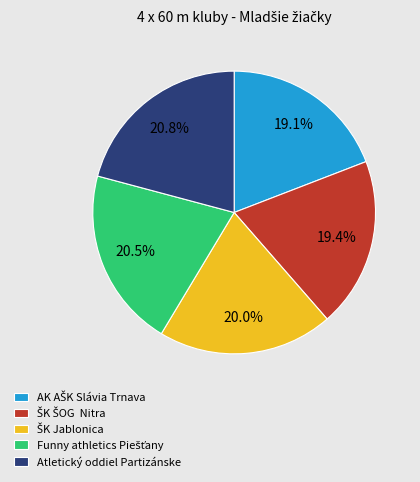

Does Atletický oddiel Partizánske account for over 50% of the chart?

No